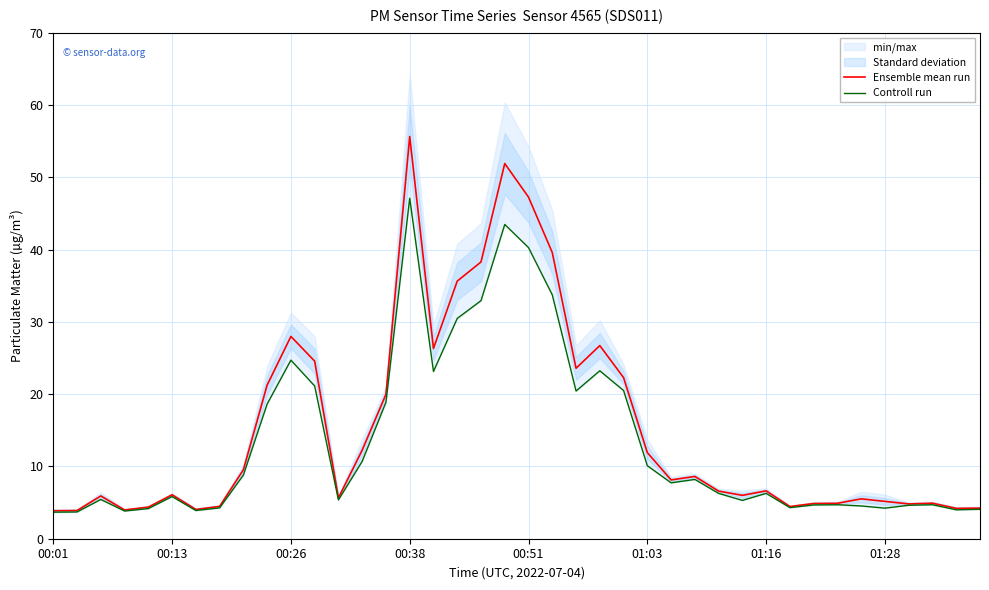

Where is the first local maximum for Ensemble mean run?

00:26